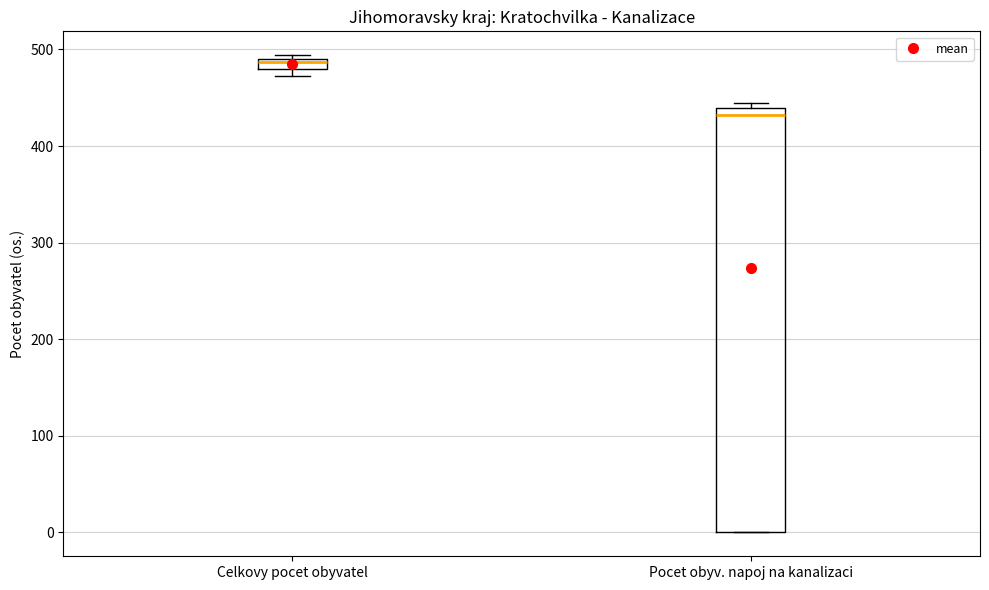

Where is the lower edge of the box for Celkovy pocet obyvatel on the y-axis? The values are not printed on the chart, so give them approximately, as read against the axis.

480